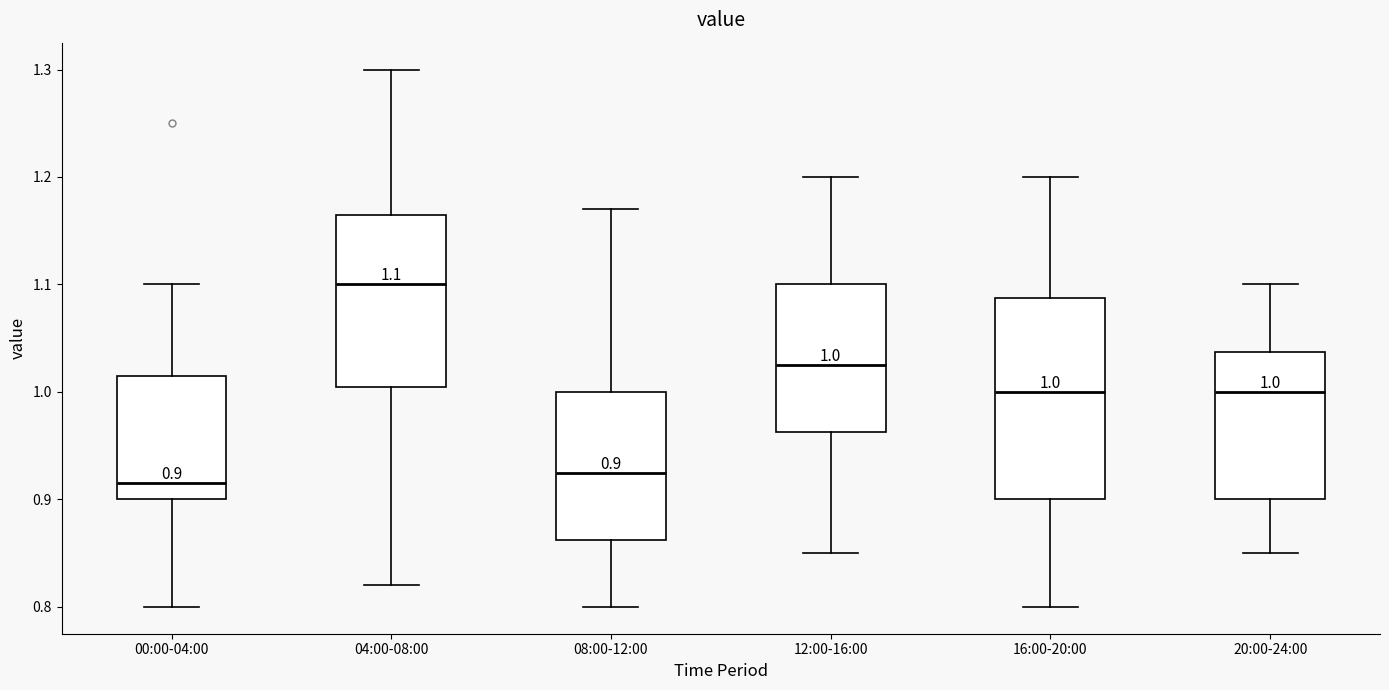

Which box's median line is the lowest?

00:00-04:00